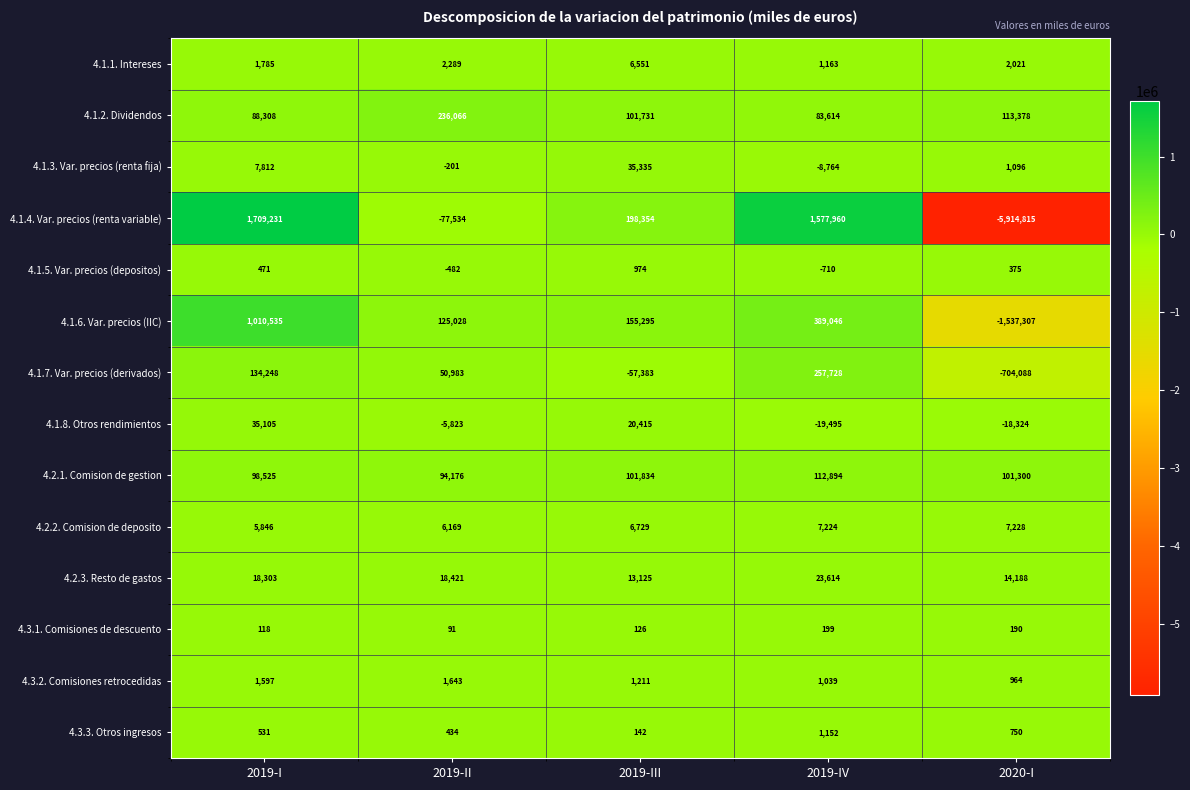

Which series has the widest spread of values?

4.1.4. Var. precios (renta variable)